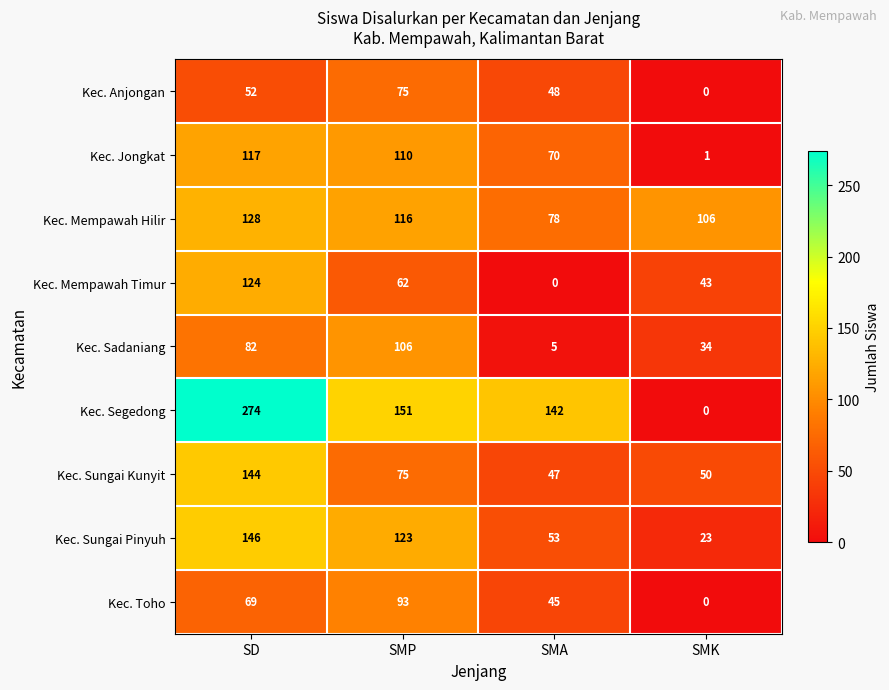

What is the greatest value displayed?

274